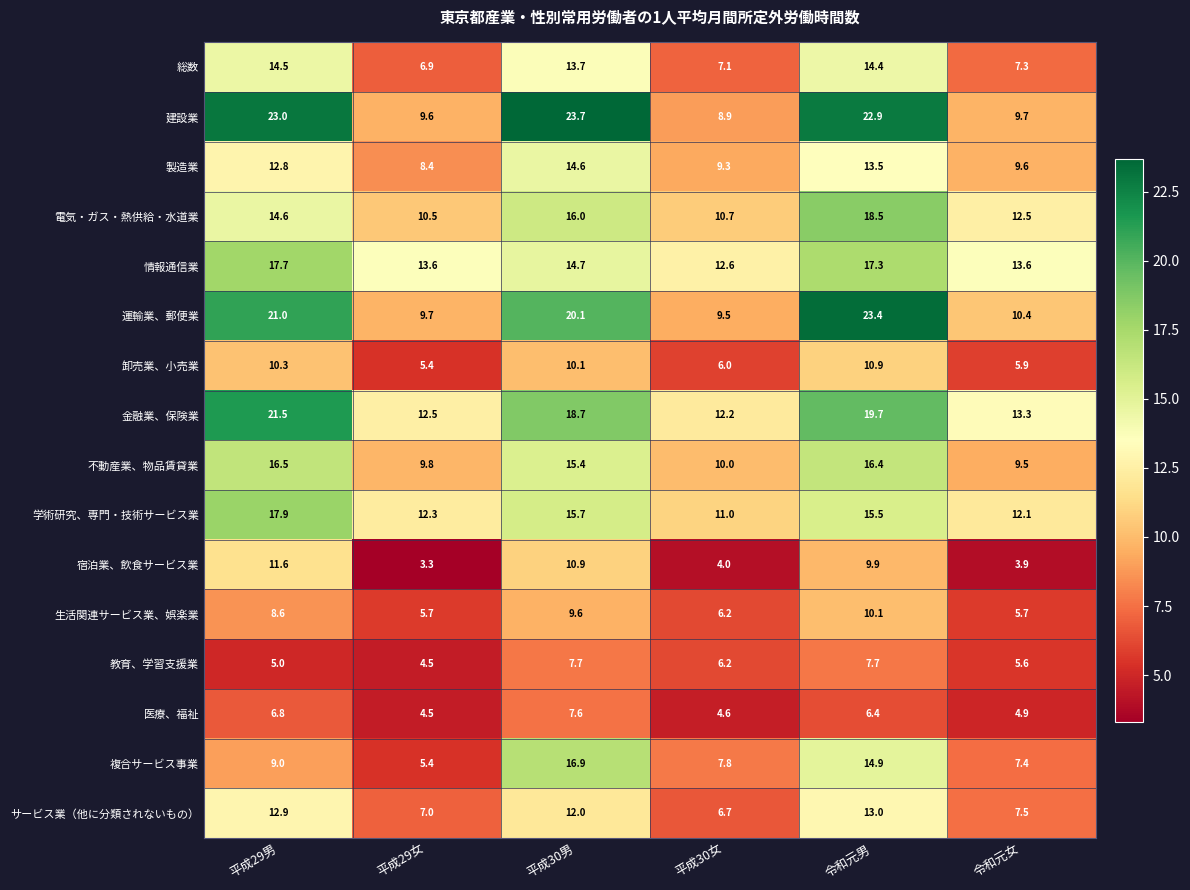

Read the 運輸業、郵便業 value at 令和元男.

23.4